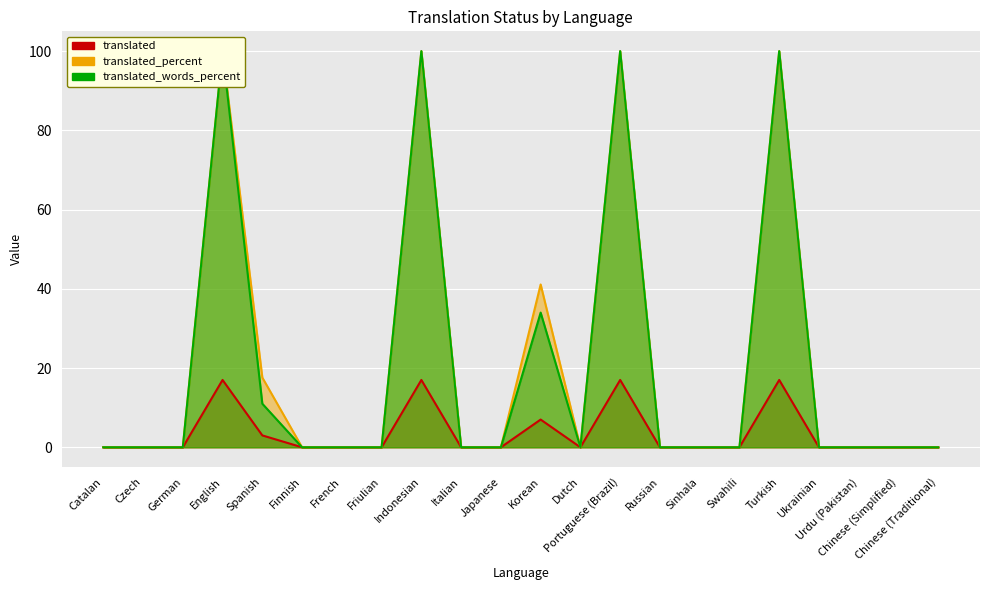

Rank the series by their maximum value, from highest to lowest.

translated_percent, translated_words_percent, translated